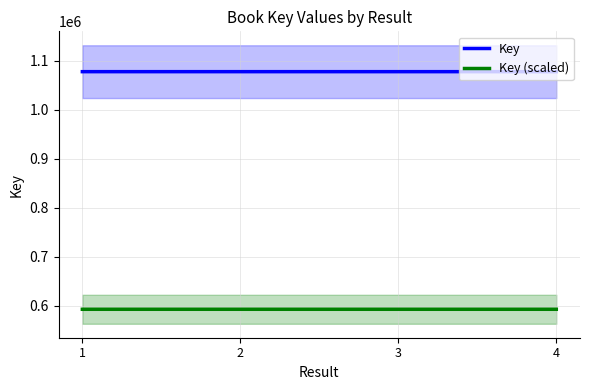

Which series has the largest total across all categories?

Key